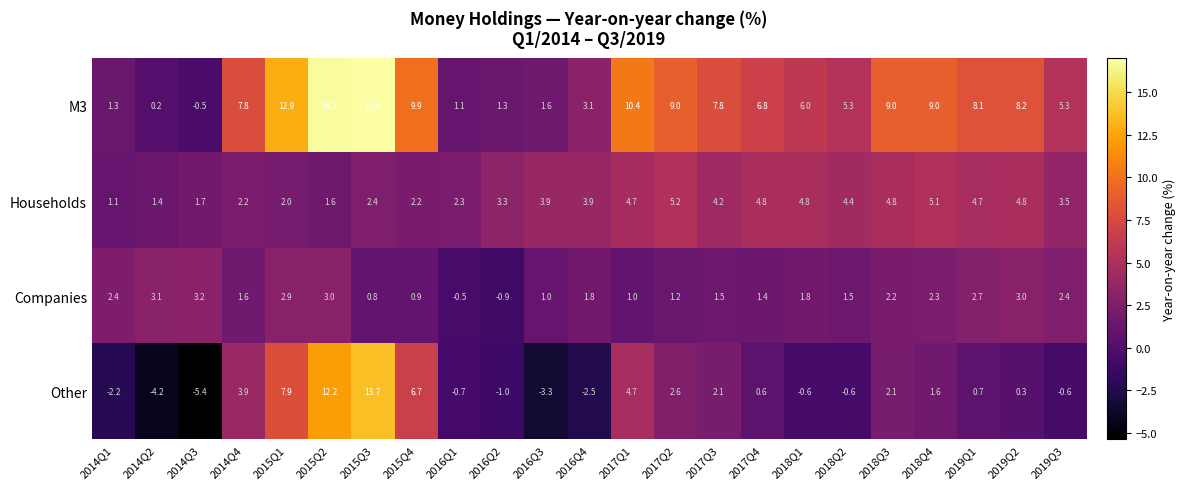

How many values in the M3 series exceed 7?

12